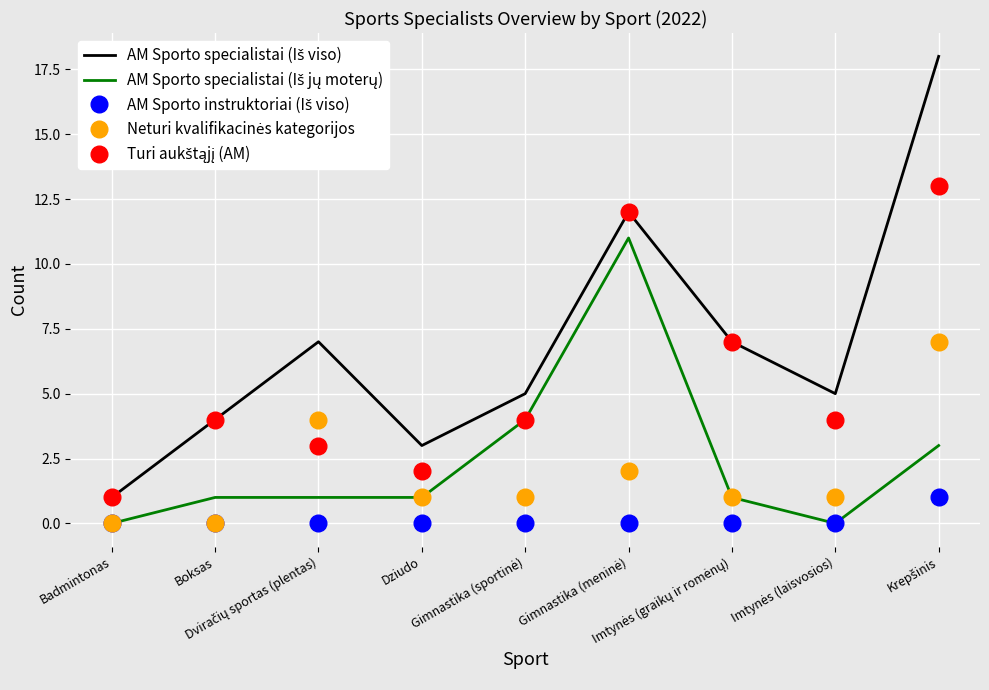

What is the maximum value shown in the chart?

18